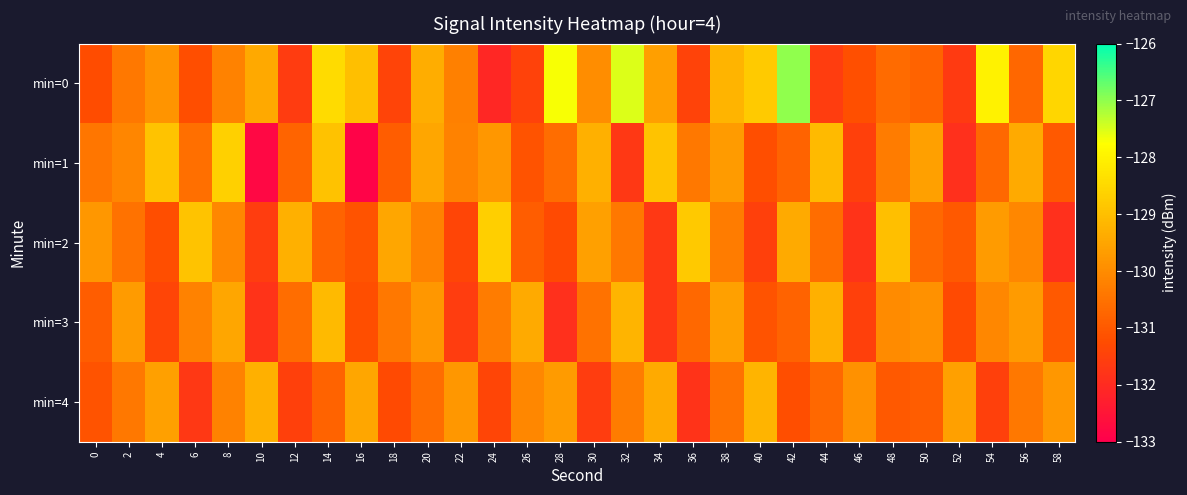

Reading left to right, list all the values displayed in this chart.

min=0: 0=-131.2	2=-130.4	4=-129.8	6=-131.2	8=-130.2	10=-129.4	12=-131.6	14=-128.4	16=-129.0	18=-131.4	20=-129.4	22=-130.2	24=-132.1	26=-131.5	28=-127.7	30=-130.0	32=-127.5	34=-129.6	36=-131.5	38=-129.2	40=-128.8	42=-127.0	44=-131.6	46=-131.2	48=-130.6	50=-130.8	52=-131.6	54=-128.0	56=-130.7	58=-128.6
min=1: 0=-130.4	2=-130.1	4=-128.9	6=-130.5	8=-128.7	10=-132.8	12=-130.8	14=-128.9	16=-132.9	18=-130.9	20=-129.5	22=-130.2	24=-129.8	26=-131.1	28=-130.6	30=-129.3	32=-131.7	34=-128.9	36=-130.4	38=-129.7	40=-131.2	42=-130.8	44=-129.1	46=-131.5	48=-130.3	50=-129.6	52=-131.9	54=-130.7	56=-129.4	58=-131.0
min=2: 0=-129.8	2=-130.5	4=-131.2	6=-128.9	8=-130.1	10=-131.6	12=-129.3	14=-130.8	16=-131.1	18=-129.5	20=-130.2	22=-131.4	24=-128.7	26=-130.9	28=-131.3	30=-129.6	32=-130.4	34=-131.7	36=-128.8	38=-130.3	40=-131.5	42=-129.4	44=-130.6	46=-131.8	48=-129.0	50=-130.7	52=-131.0	54=-129.7	56=-130.1	58=-131.9
min=3: 0=-130.9	2=-129.7	4=-131.4	6=-130.2	8=-129.5	10=-131.8	12=-130.6	14=-129.1	16=-131.2	18=-130.4	20=-129.8	22=-131.6	24=-130.3	26=-129.4	28=-131.9	30=-130.5	32=-129.2	34=-131.7	36=-130.7	38=-129.6	40=-131.1	42=-130.8	44=-129.3	46=-131.5	48=-130.0	50=-129.9	52=-131.3	54=-130.1	56=-129.7	58=-131.0
min=4: 0=-131.1	2=-130.4	4=-129.6	6=-131.7	8=-130.2	10=-129.3	12=-131.5	14=-130.8	16=-129.5	18=-131.3	20=-130.6	22=-129.8	24=-131.4	26=-130.1	28=-129.7	30=-131.6	32=-130.3	34=-129.4	36=-131.8	38=-130.5	40=-129.2	42=-131.2	44=-130.7	46=-129.9	48=-131.0	50=-130.9	52=-129.6	54=-131.5	56=-130.4	58=-129.8